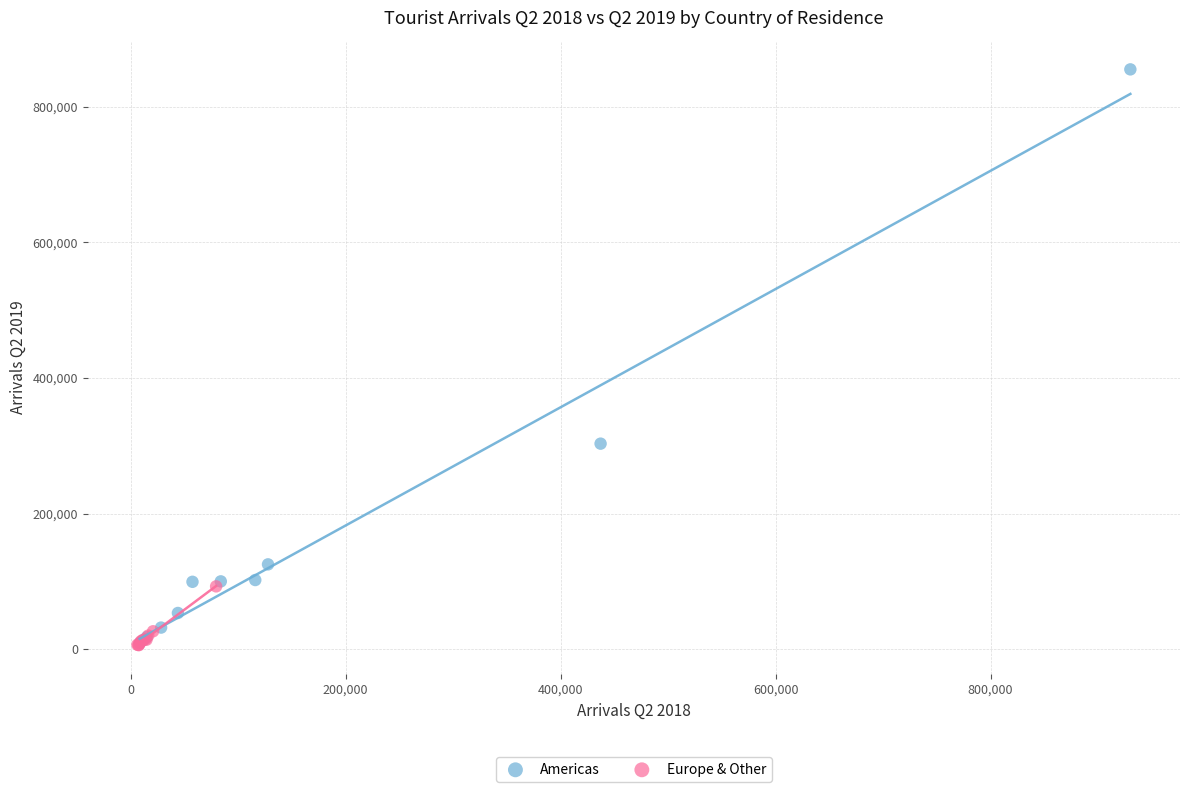

Which series contains the highest Y value?

Americas